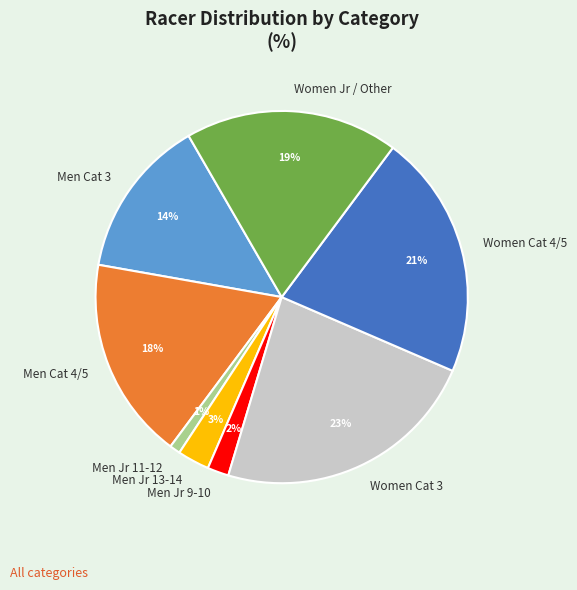

Which slice is the smallest?

Men Jr 11-12